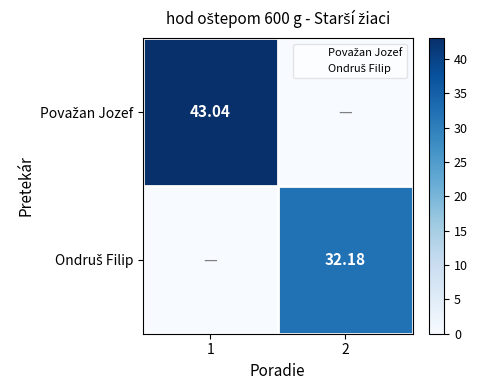

What is the maximum value shown in the chart?

43.0